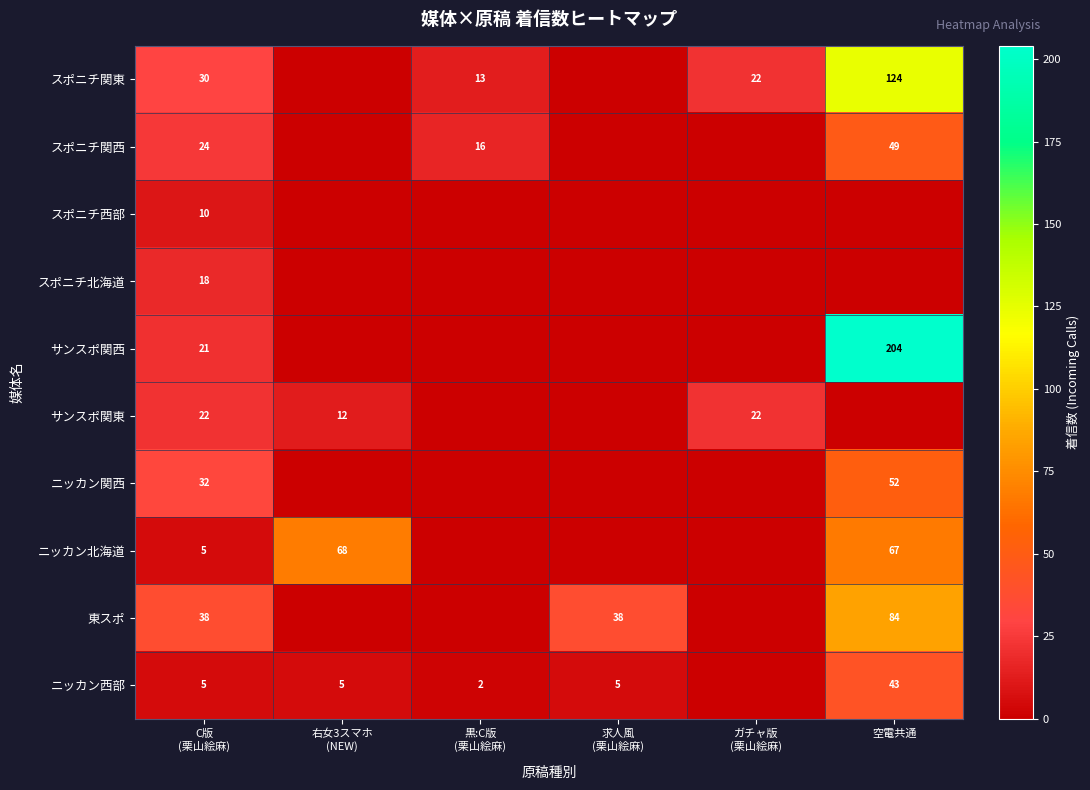

Read the ニッカン北海道 value at C版 (栗山絵麻).

5